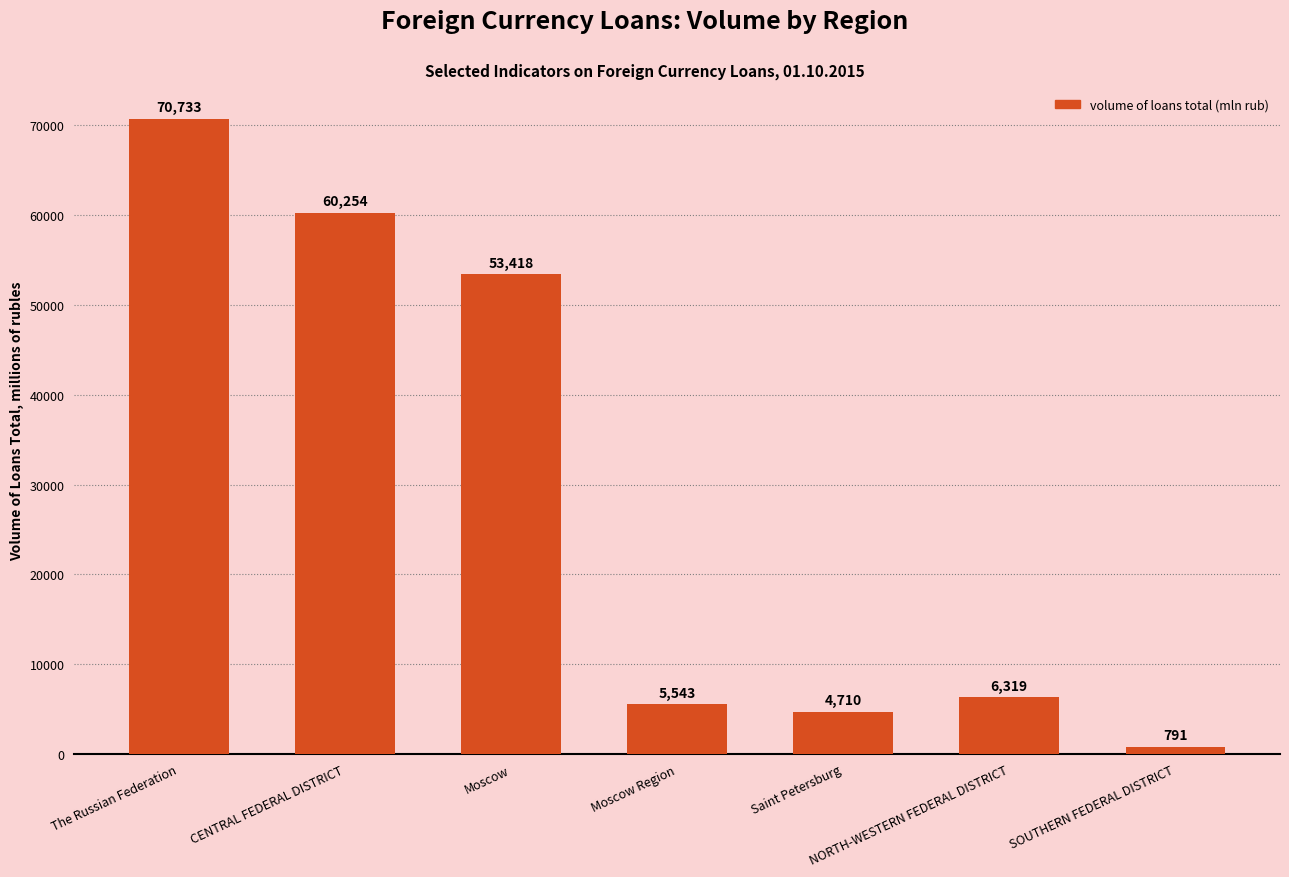

Approximately how many times larger is the value at Moscow Region compared to NORTH-WESTERN FEDERAL DISTRICT?

0.9